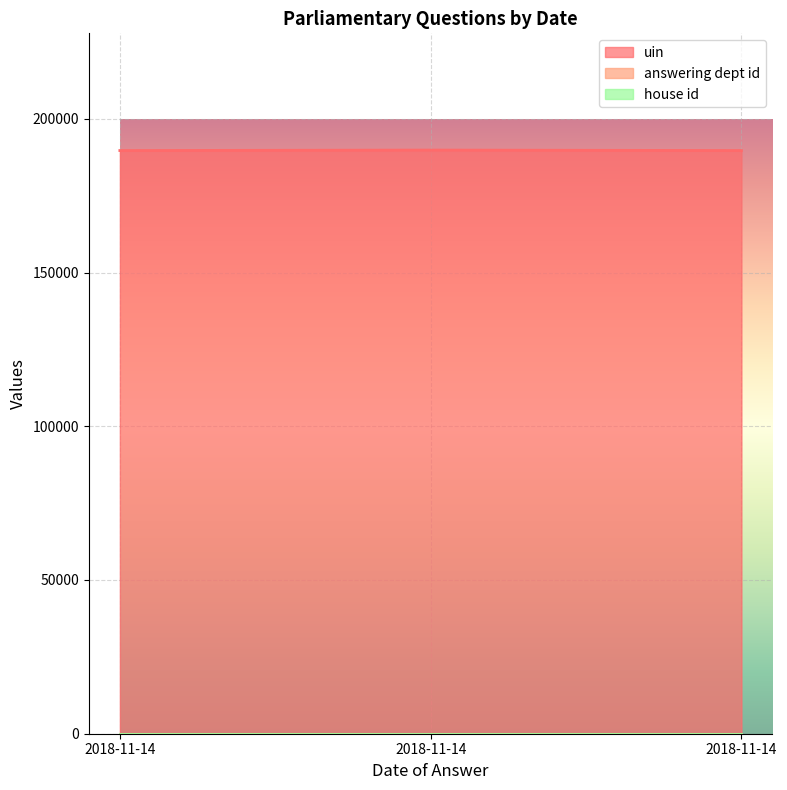

What is the sum of the house id values at 2018-11-14 and 2018-11-14?

2